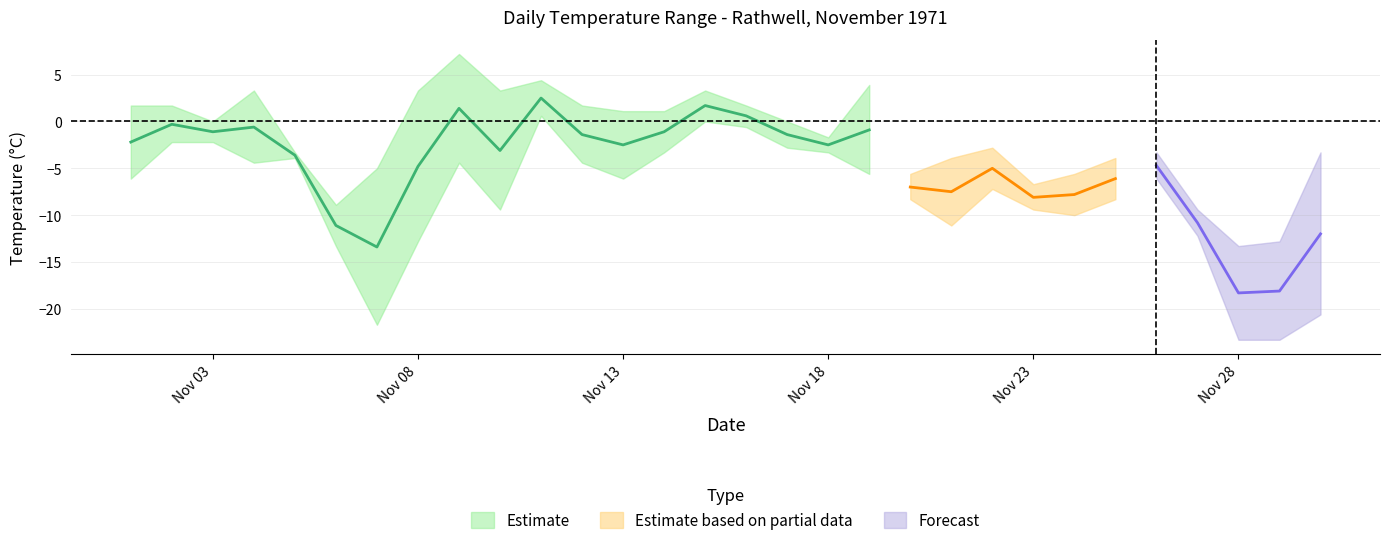

Where does the Mean Temp (C) series first go above -3?

1971-11-01